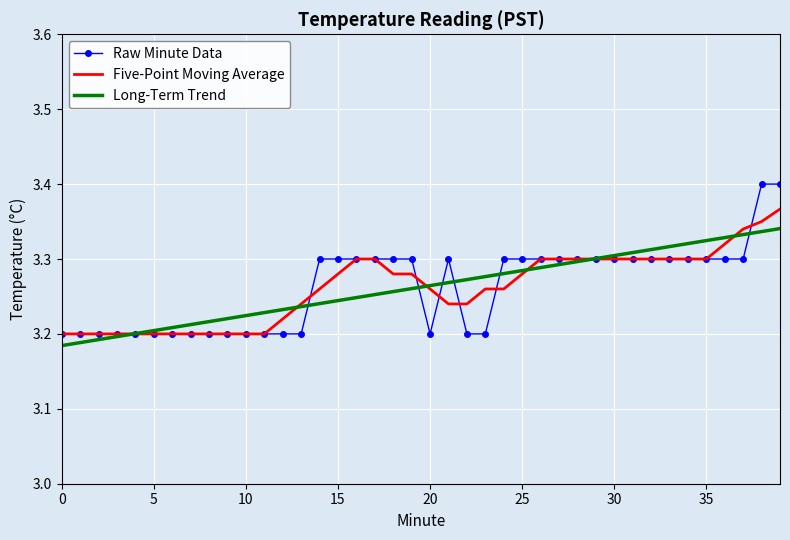

Rank the series by their maximum value, from lowest to highest.

Long-Term Trend, Five-Point Moving Average, Raw Minute Data